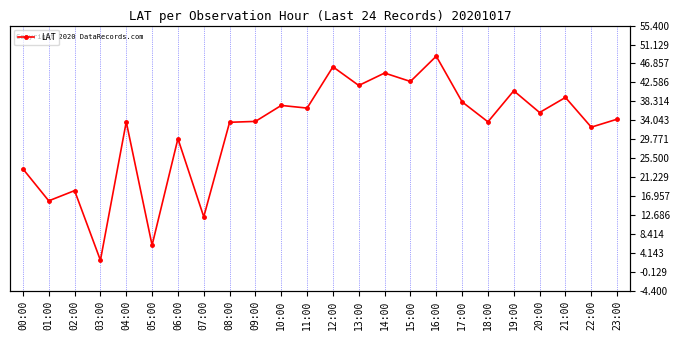

What is the difference between the second highest and minimum values?

43.6